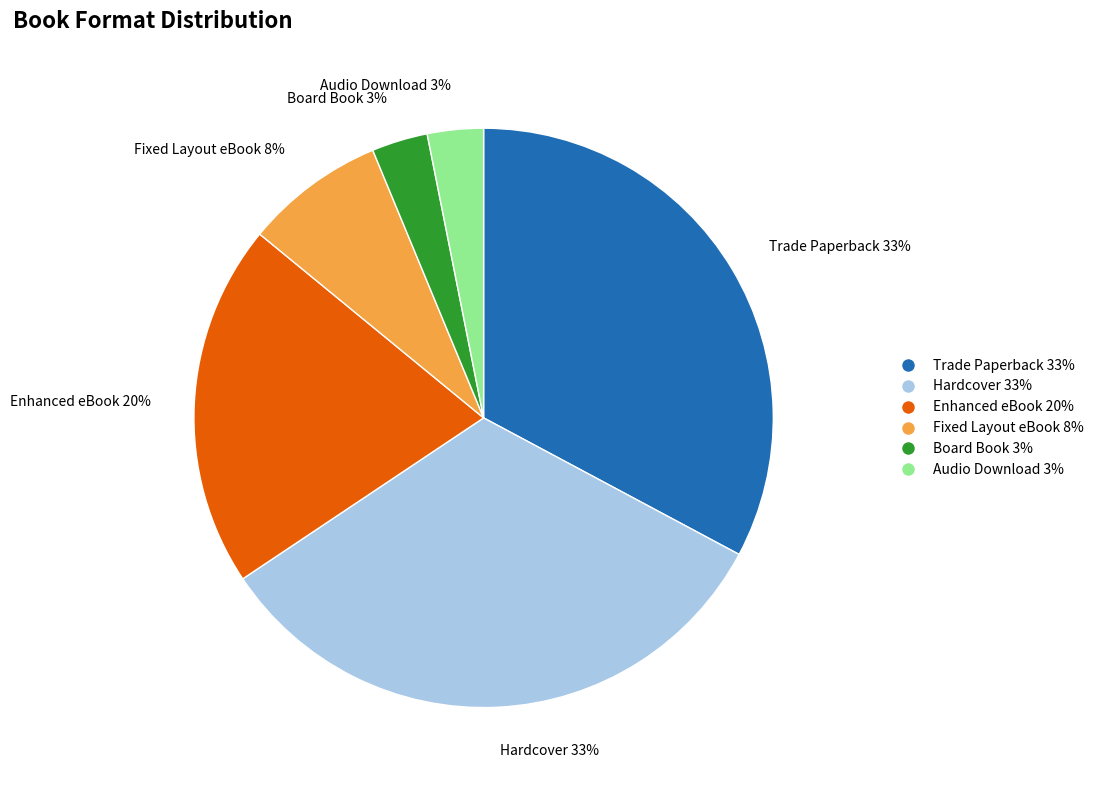

Which has a higher value, Enhanced eBook 20% or Trade Paperback 33%?

Trade Paperback 33%